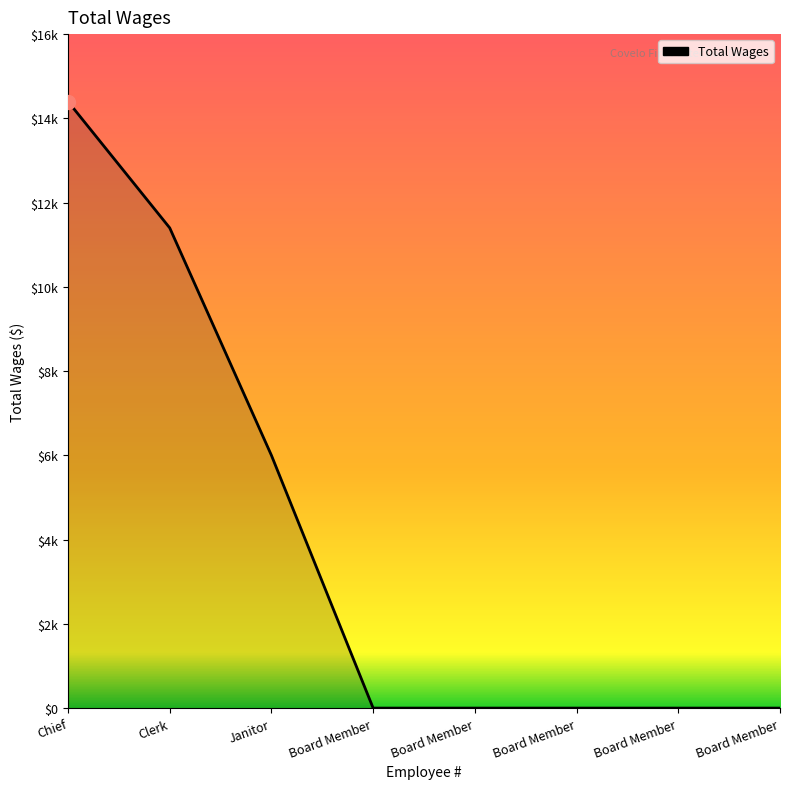

Does the chart have visible grid lines?

No